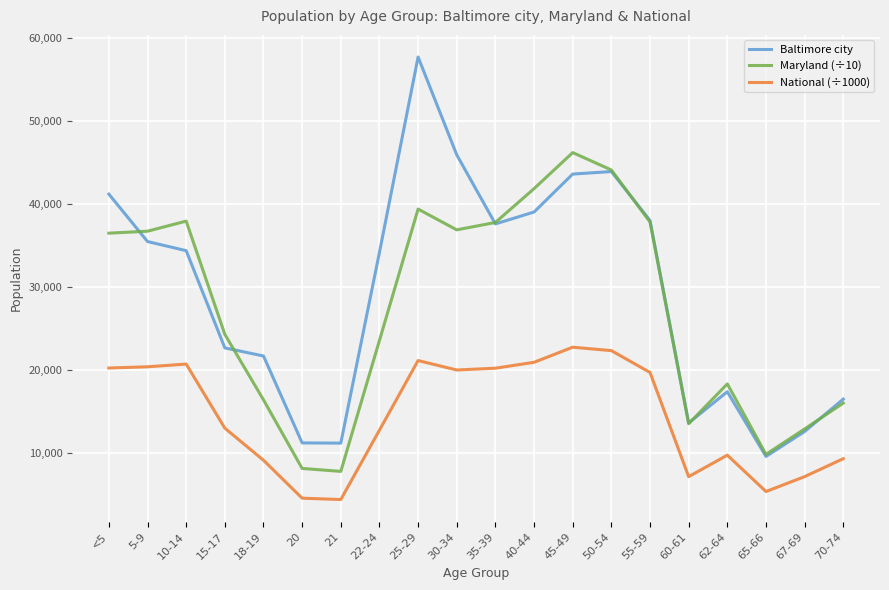

At 25-29, list the series in order from smallest to largest.

National (÷1000), Maryland (÷10), Baltimore city